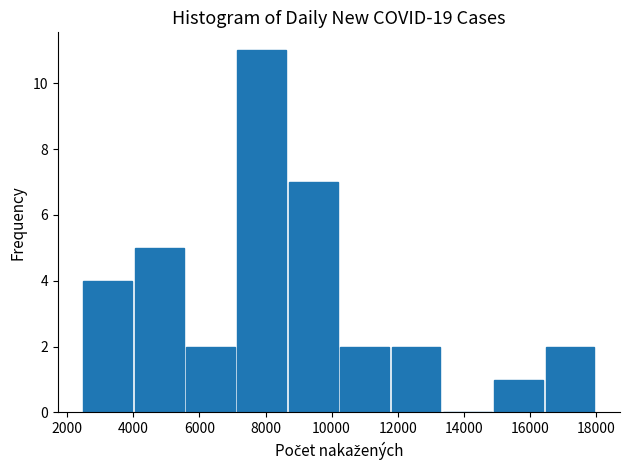

Over which range of the x-axis is the bar tallest?

7200 to 8600